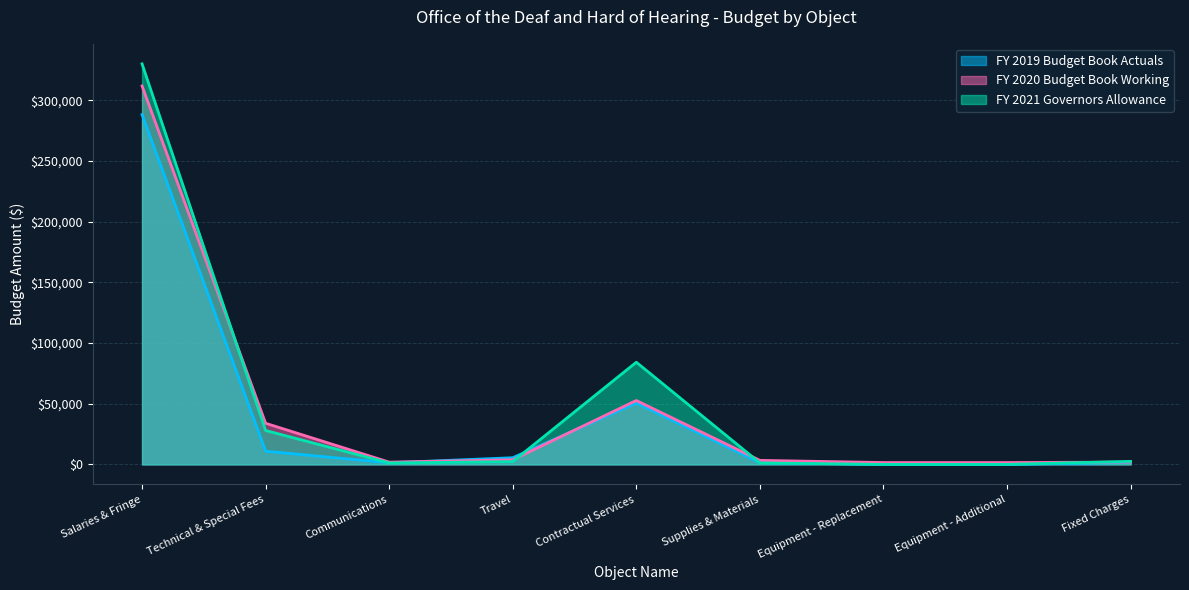

Where do FY 2020 Budget Book Working and FY 2019 Budget Book Actuals first cross each other?

Communications and Travel